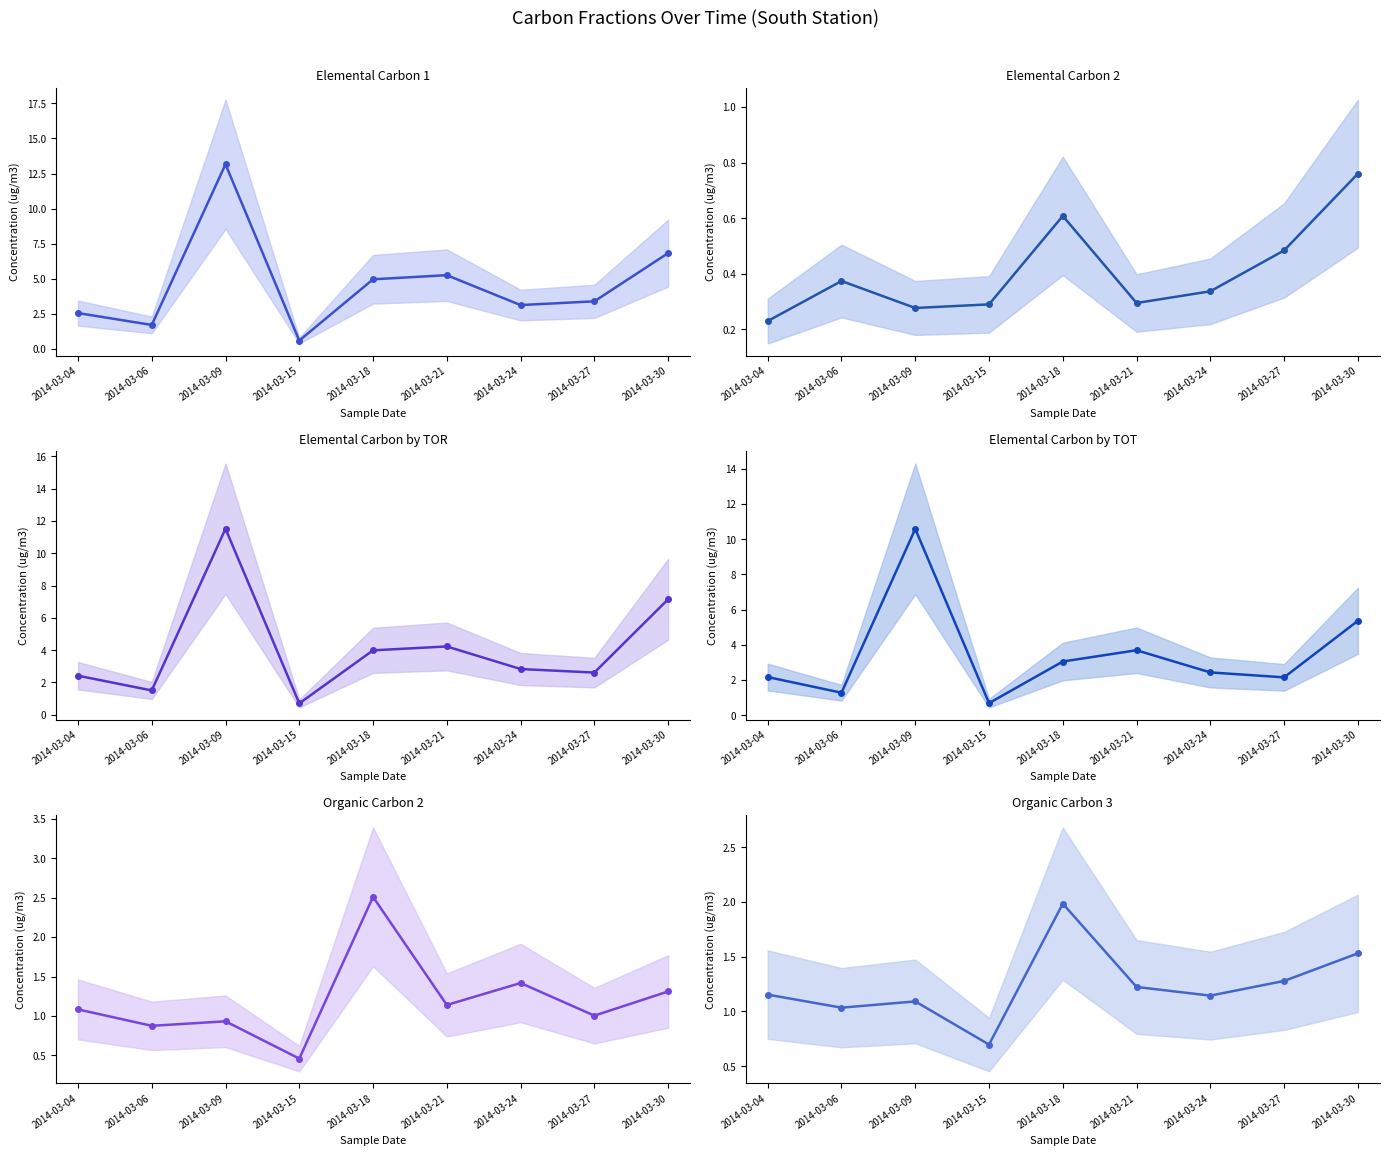

Is the value of Organic Carbon 2 at 2014-03-30 greater than the value of Elemental Carbon 2 at 2014-03-21?

Yes